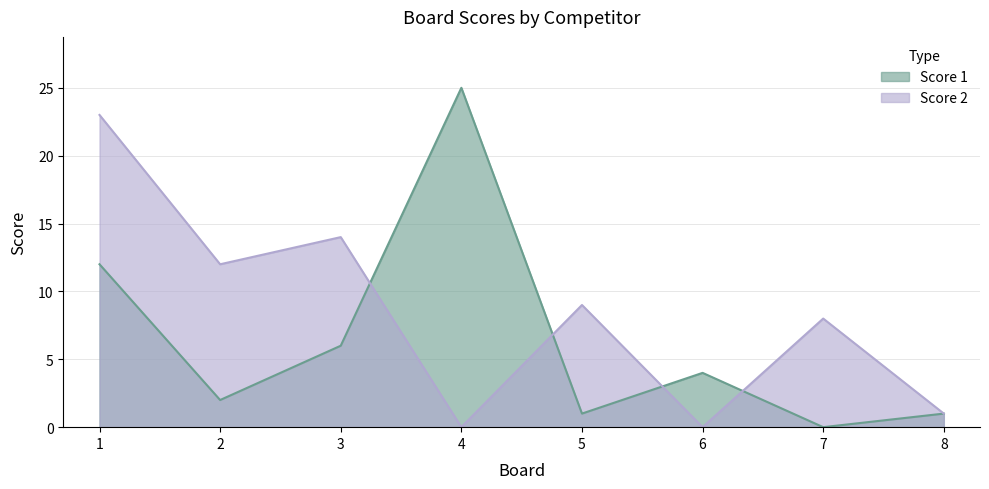

Reading left to right, transcribe all the data shown in this chart.

Score 1: 12	2	6	25	1	4	0	1
Score 2: 23	12	14	0	9	0	8	1